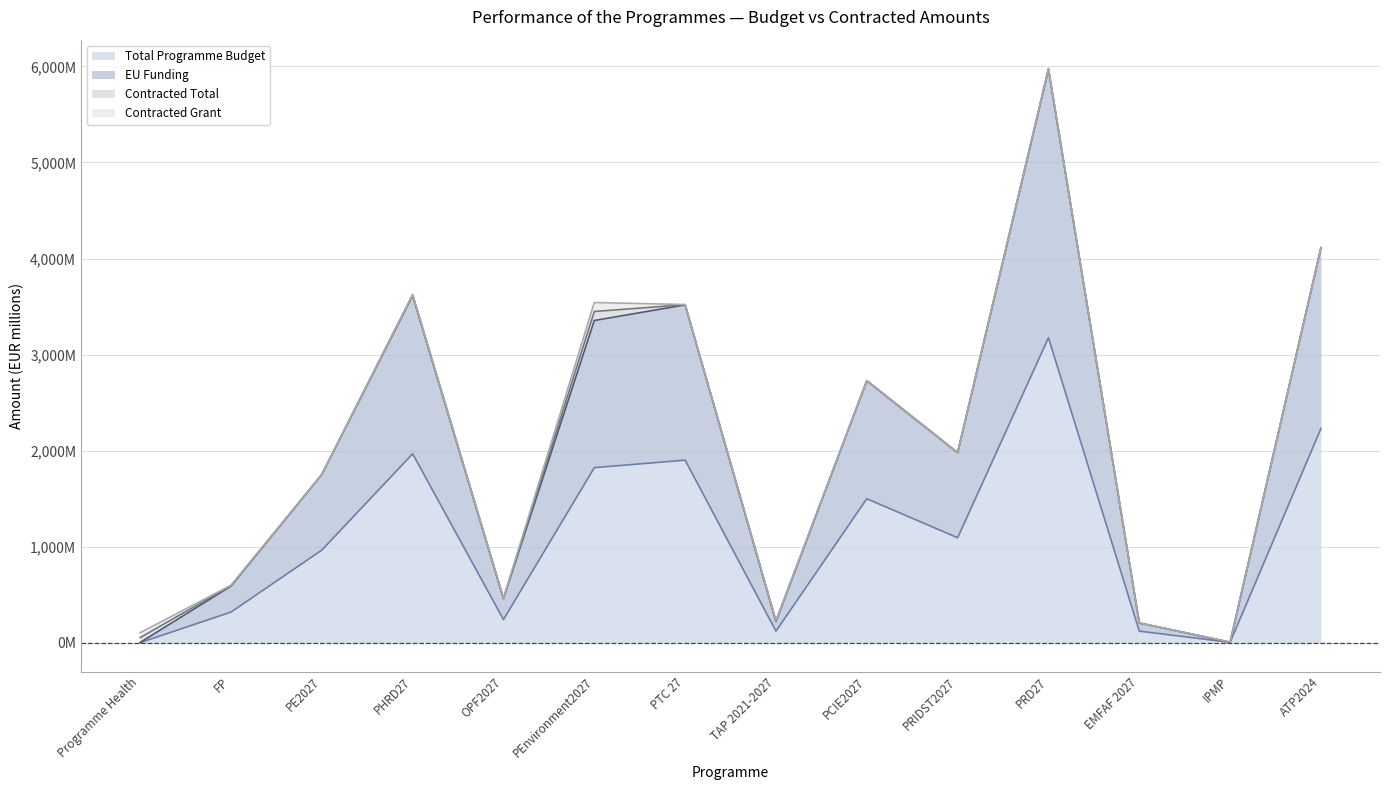

Which has a higher value, PEnvironment2027 or PE2027?

PEnvironment2027